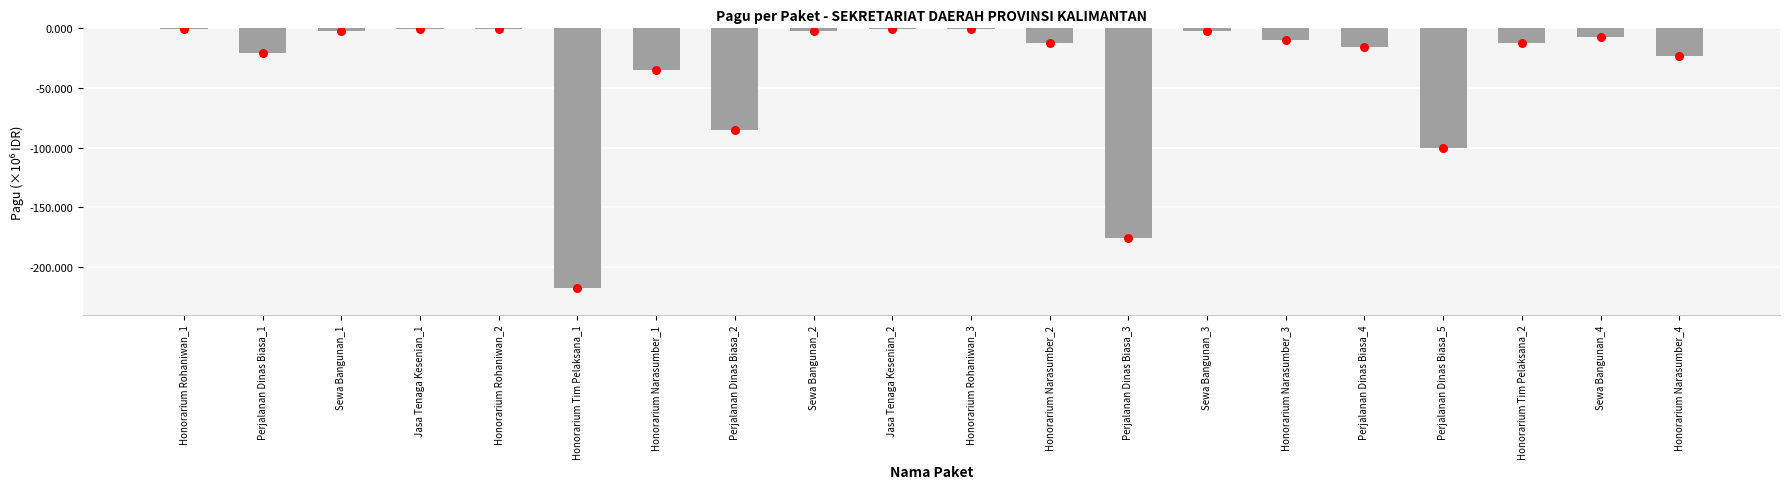

What is the change in value from Honorarium Narasumber_3 to Sewa Bangunan_4?

+2500000